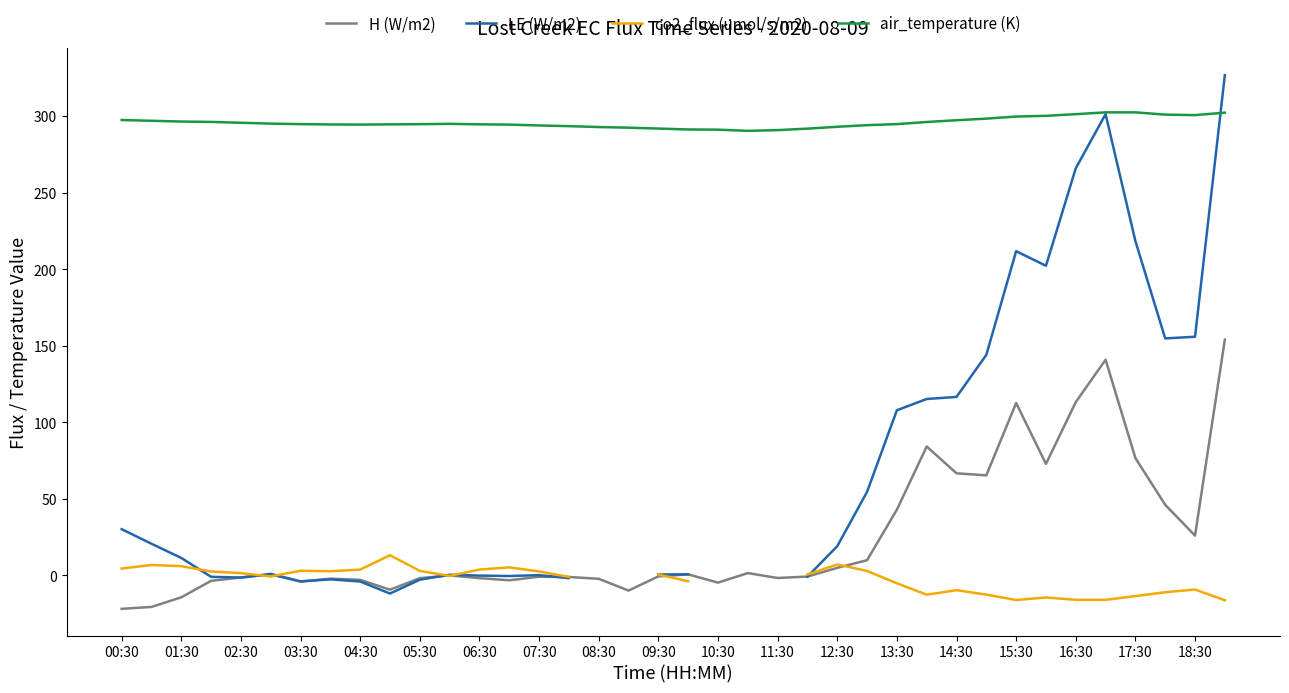

True or false: H (W/m2) and air_temperature (K) cross at least once.

False